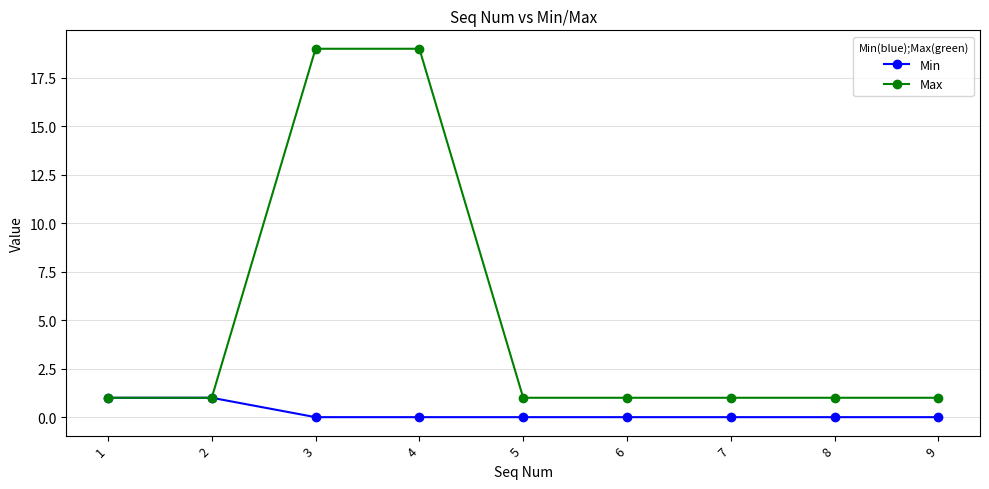

Does the chart display data point markers on the line(s)?

Yes